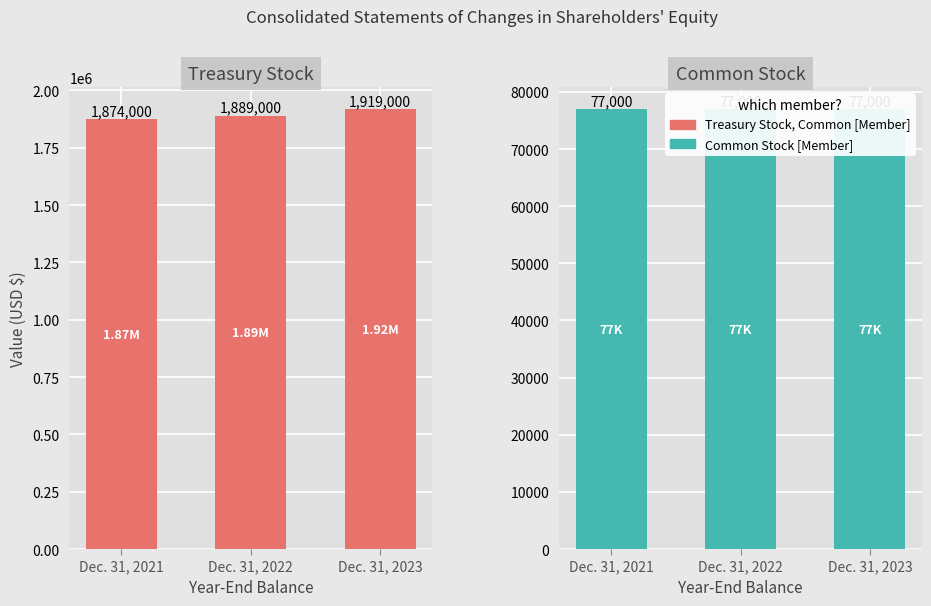

What are all the series names shown in the legend?

Treasury Stock, Common [Member], Common Stock [Member]